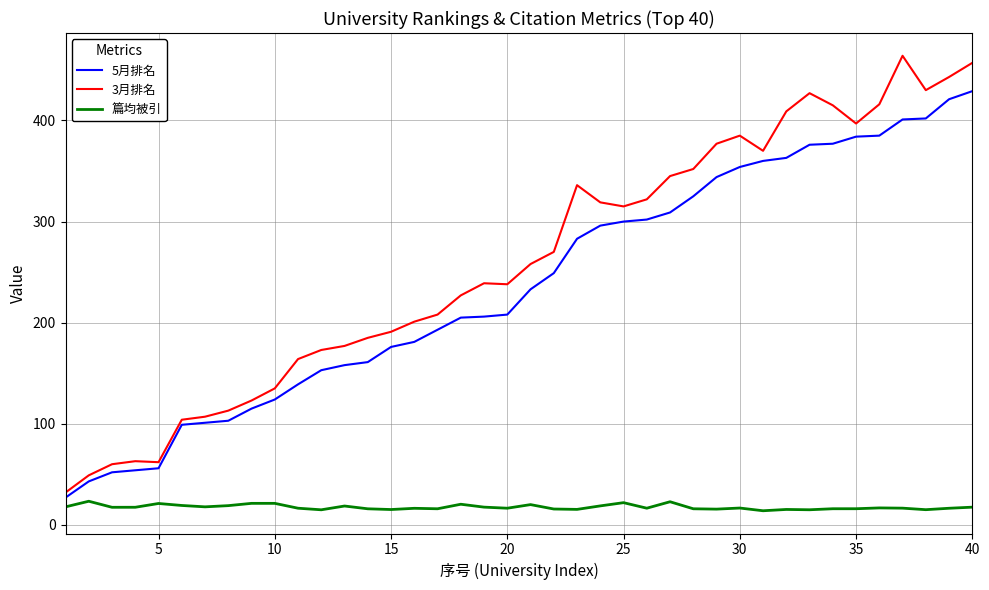

How many lines are shown in the chart?

3